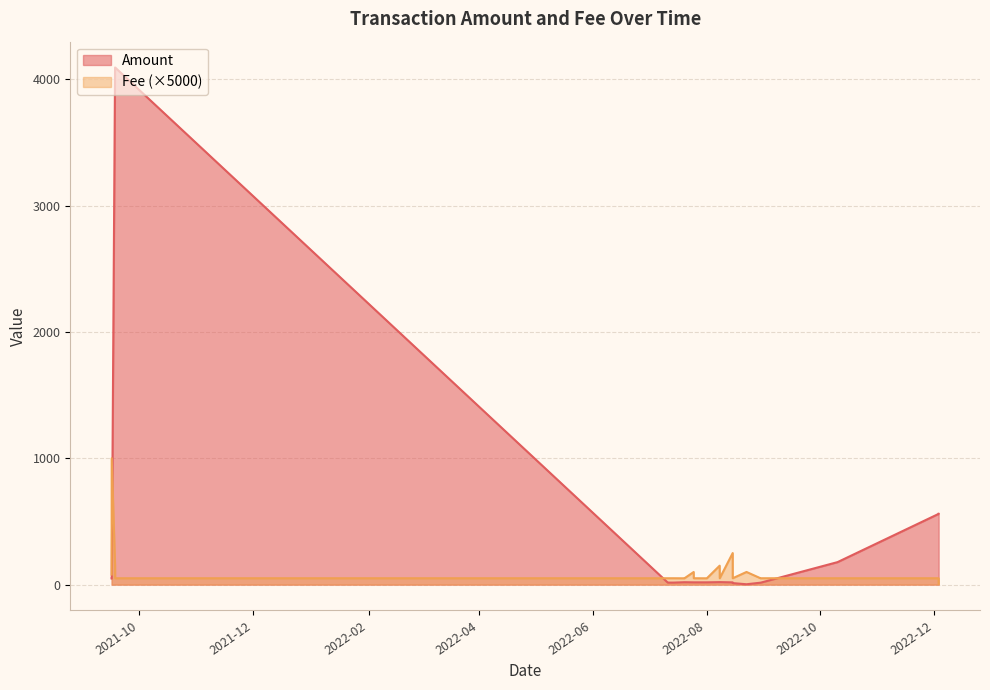

List the series in order of their peak value, lowest first.

Fee (×5000), Amount